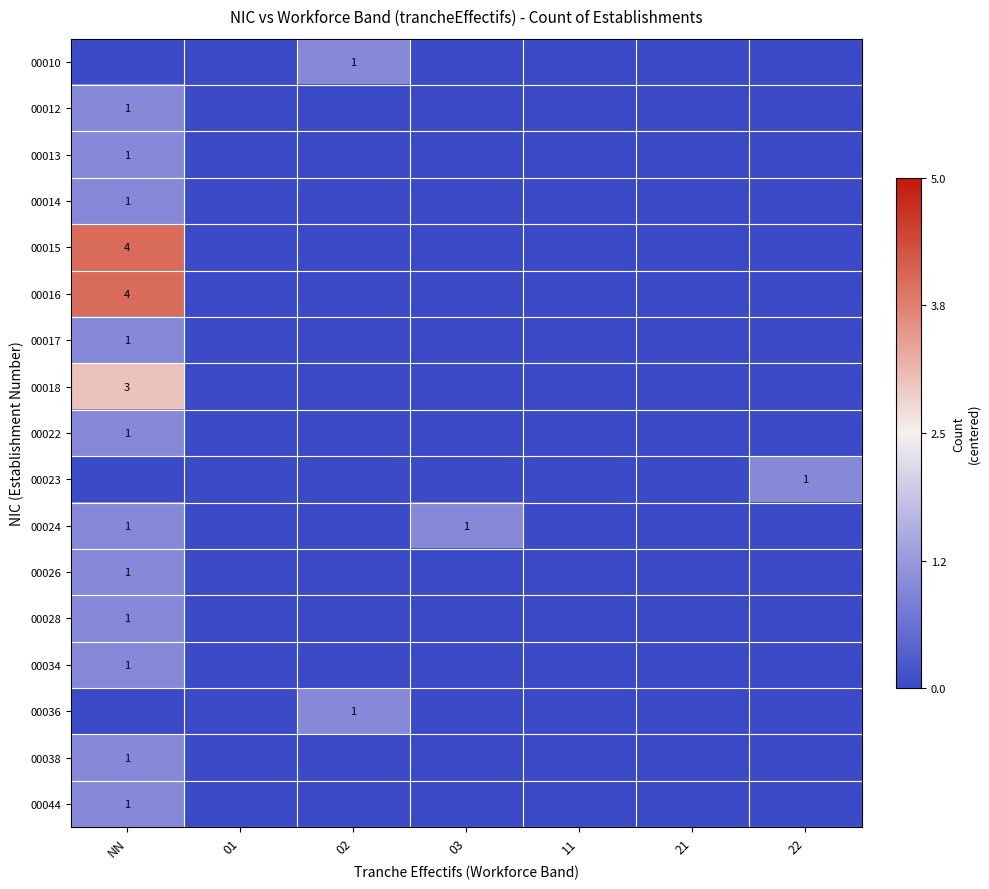

The 00024 series shows 1.0 at 03. True or false?

True